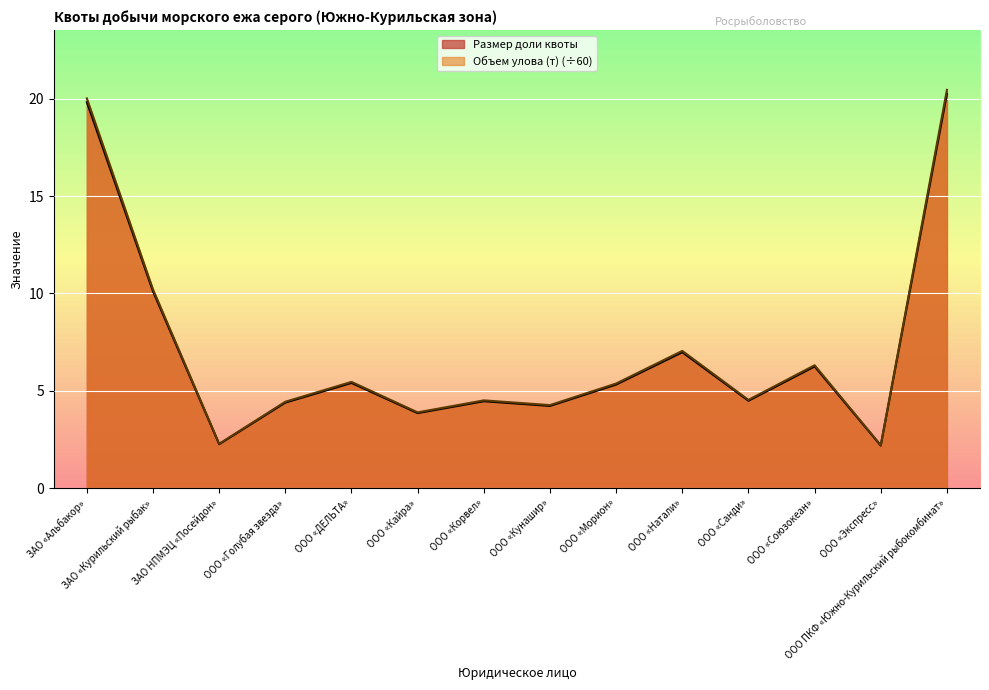

The value of Объем улова (т) at ООО «Натали» is 3.1. True or false?

False